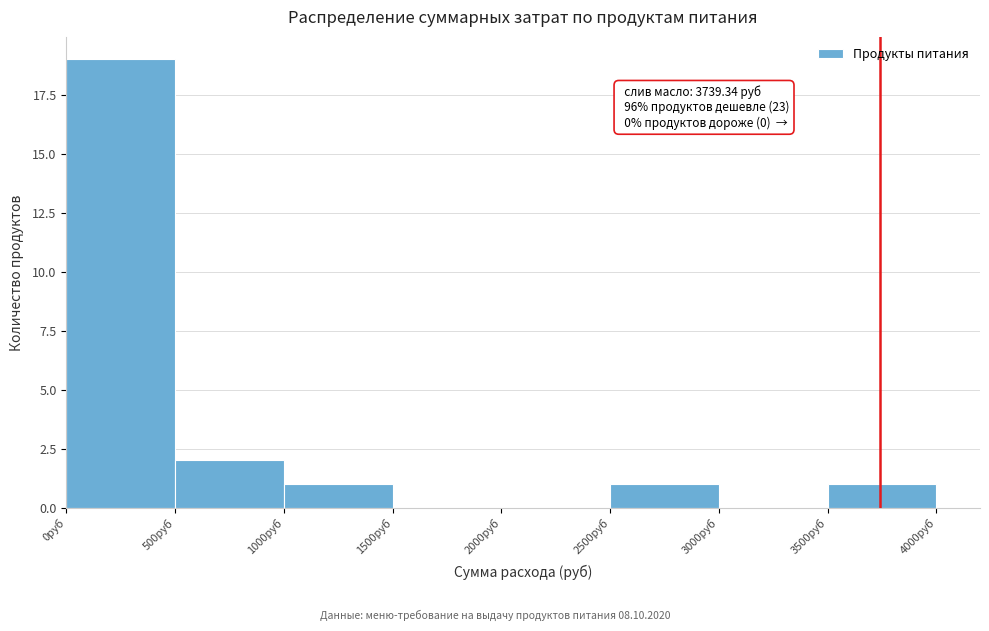

Which range on the x-axis has the tallest bar?

0 to 500